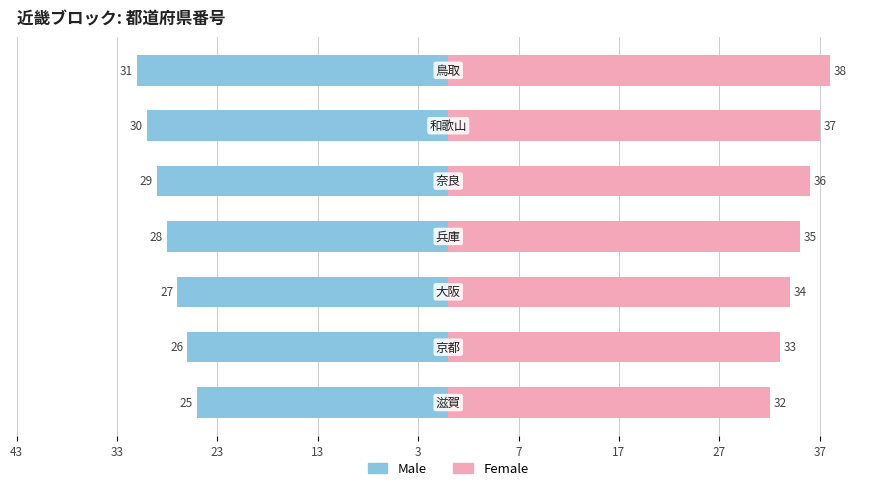

What is the value of the Male bar at the 4th from the left?

-28